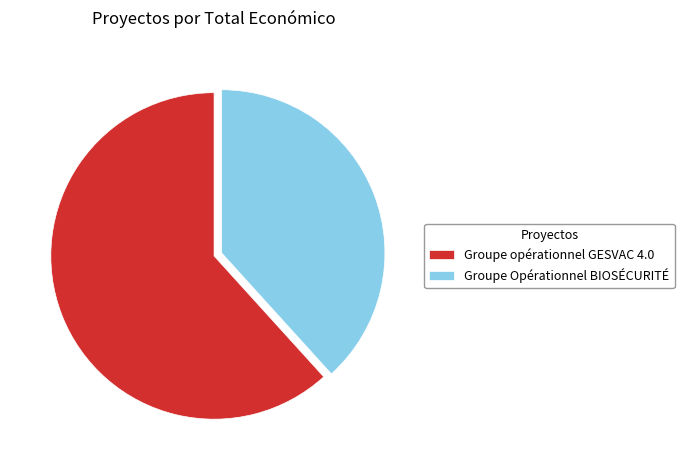

What is the largest slice in the pie chart?

Groupe opérationnel GESVAC 4.0